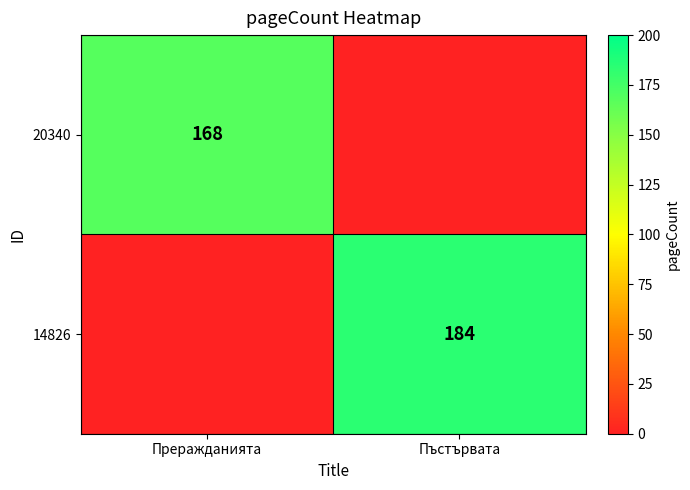

Between Преражданията and Пъстървата, which is larger?

Преражданията